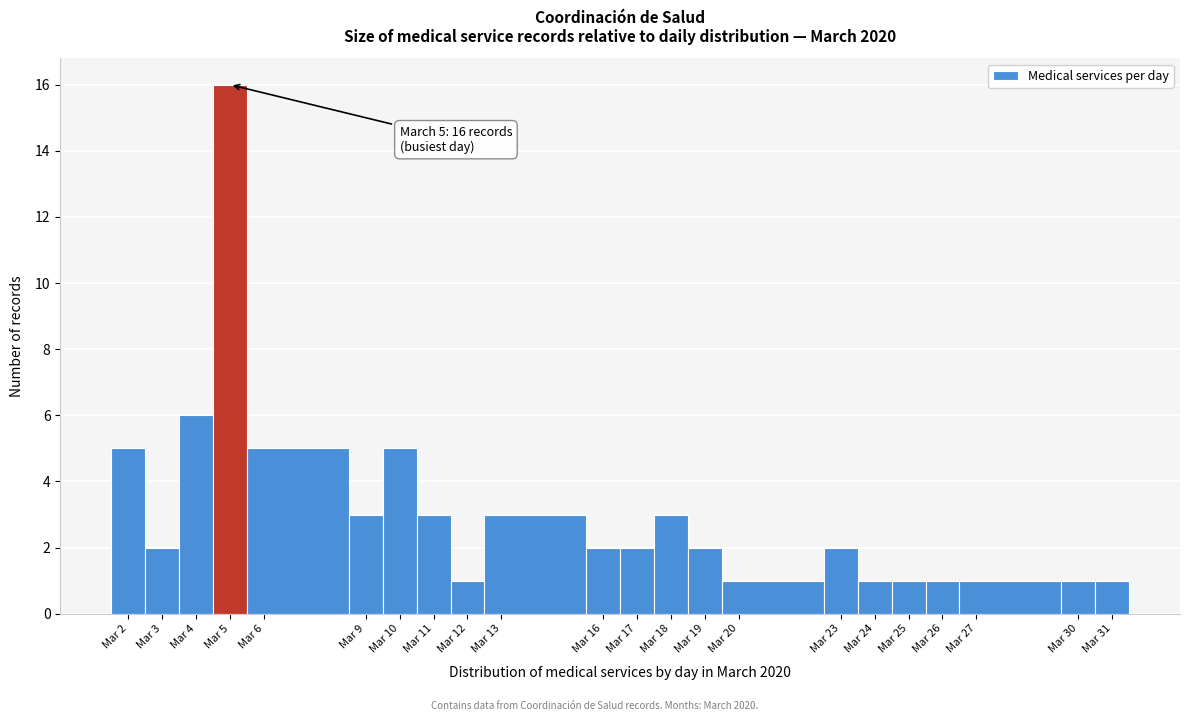

Over which range of the x-axis is the bar tallest?

4.5 to 5.5